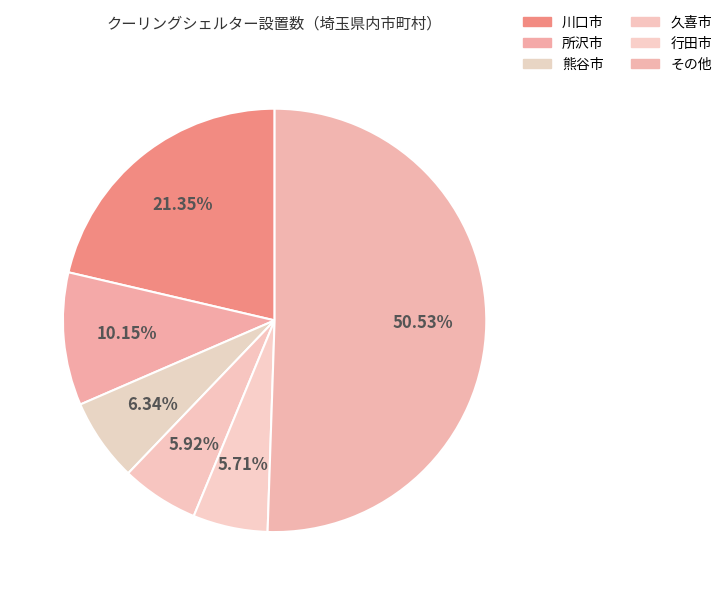

To the nearest percent, what is the average slice percentage?

17%